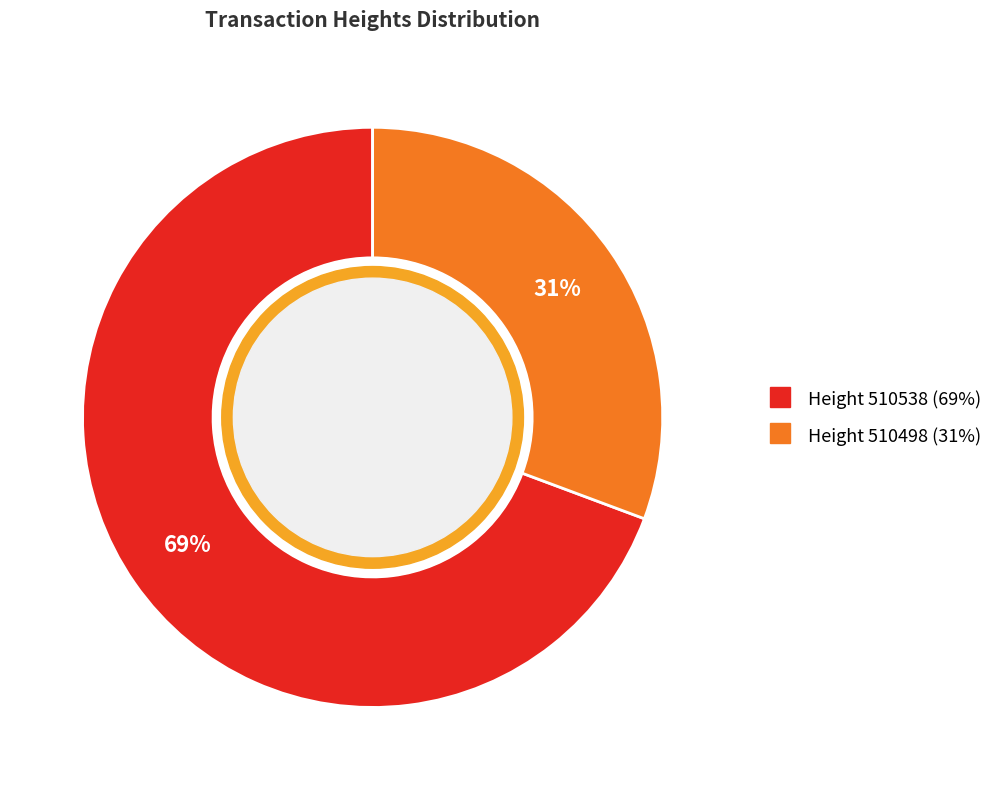

What is the largest slice in the pie chart?

Height 510538